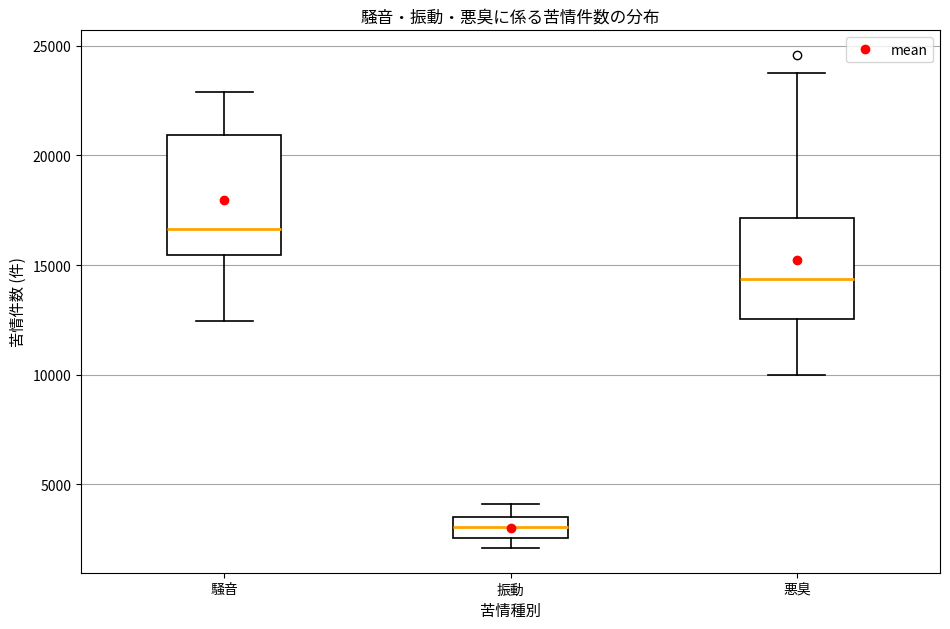

Reading left to right, read every box against the y-axis: the position of its median line, the range the box covers, and the ends of its whiskers. The values are not printed on the chart, so give them approximately, as read against the axis.

騒音: median 16500, box 15500 to 21000, whiskers 12500 to 23000
振動: median 3000, box 2500 to 3500, whiskers 2000 to 4000
悪臭: median 14500, box 12500 to 17000, whiskers 10000 to 24000